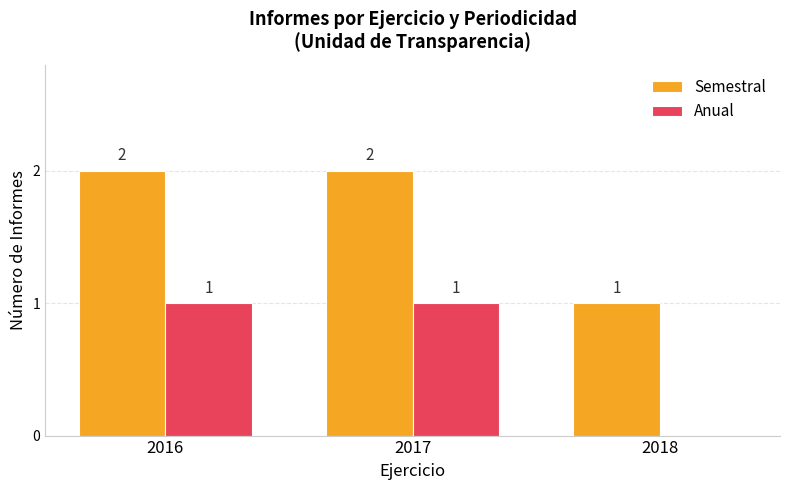

True or false: Anual has a value of 0 at 2017.

False